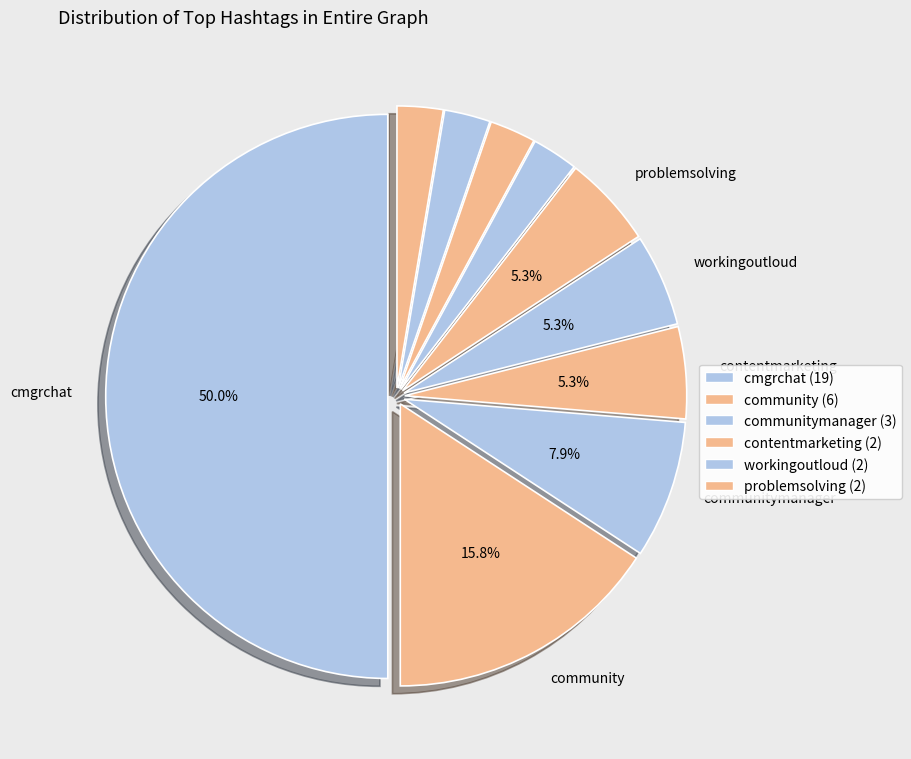

How many slices are in this pie chart?

10